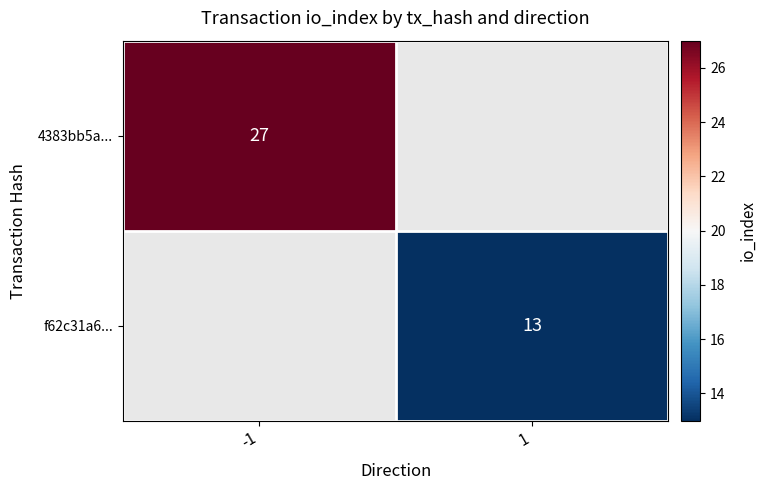

The value of f62c31a6... at 1 is 13. True or false?

True